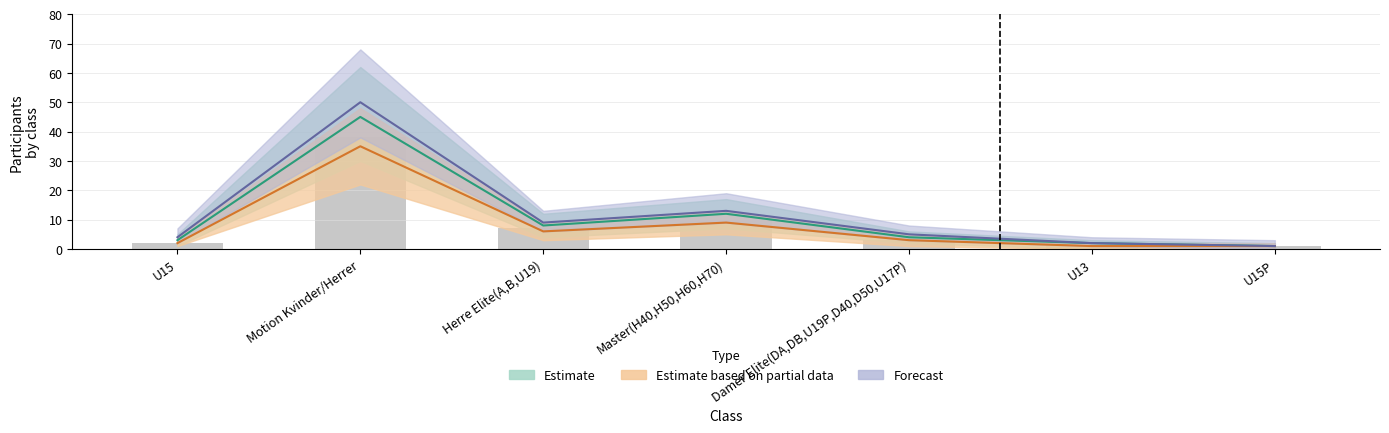

The Estimate series shows 1 at U15P. True or false?

False